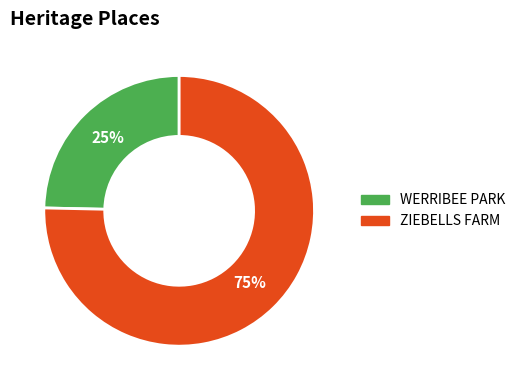

Which slice is the largest?

ZIEBELLS FARM